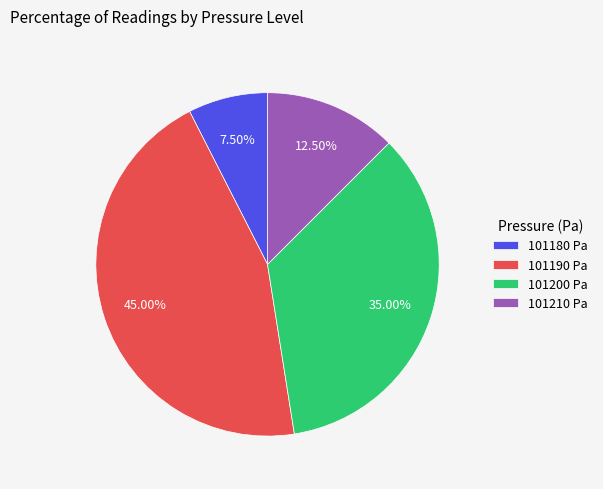

Is there a majority slice in this chart?

No